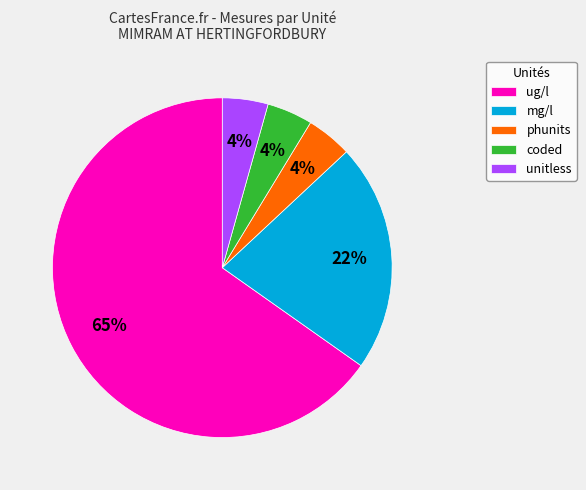

Is it true that phunits is 16% of the pie?

False